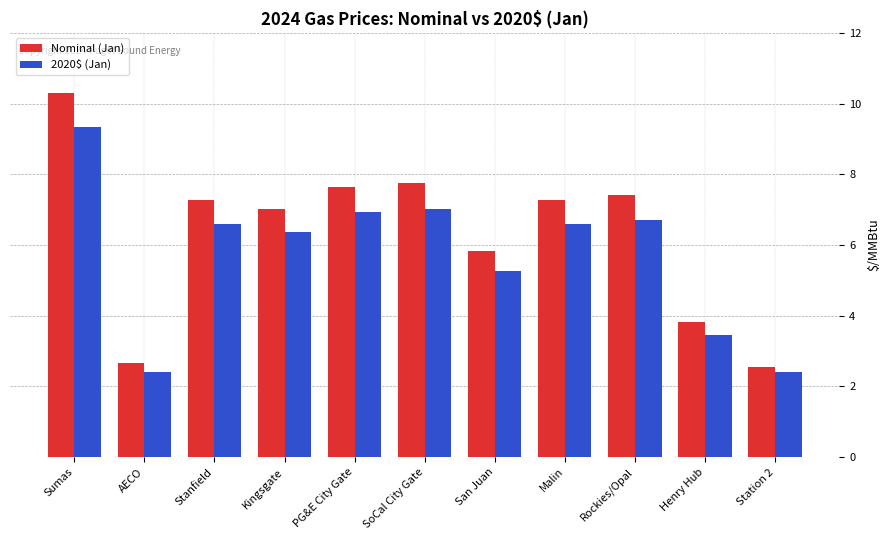

Is it true that Nominal (Jan) equals 7.0 at Kingsgate?

True